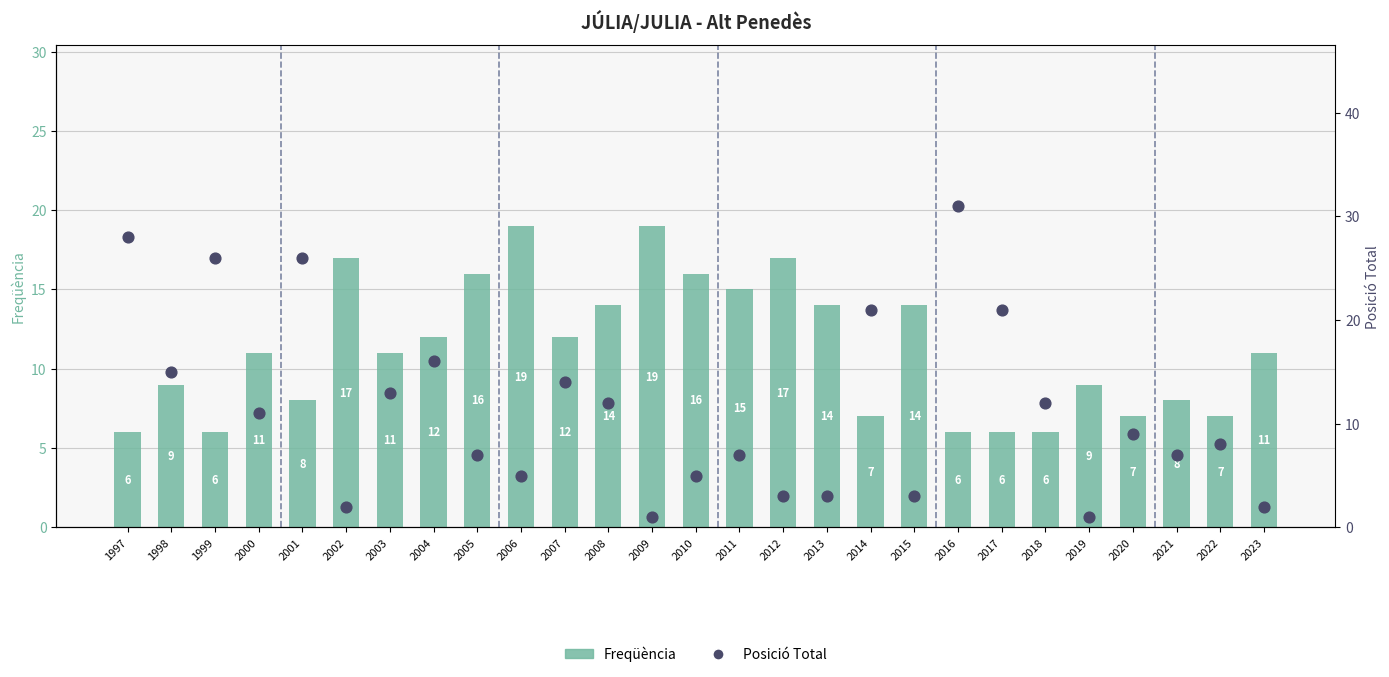

Which series has the widest spread of Y values?

Posició Total